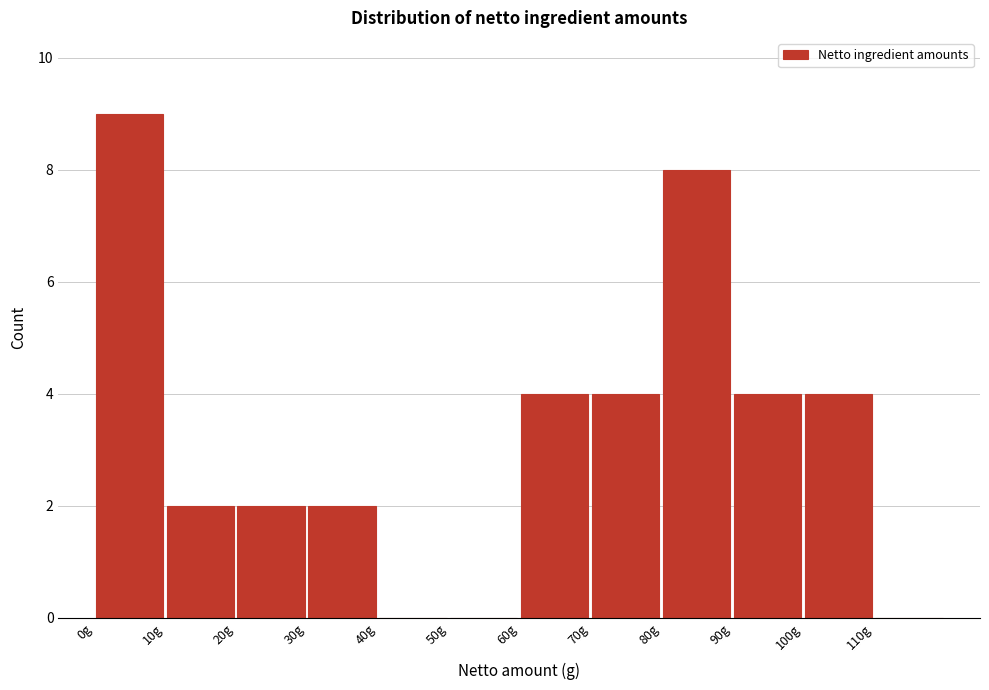

Reading left to right, transcribe this chart: for each bar, give the range it covers on the x-axis and its height. The values are not printed on the chart, so give them approximately, as read against the axis.

0 to 10: 9
10 to 20: 2
20 to 30: 2
30 to 40: 2
40 to 50: 0
50 to 60: 0
60 to 70: 4
70 to 80: 4
80 to 90: 8
90 to 100: 4
100 to 110: 4
110 to 120: 0